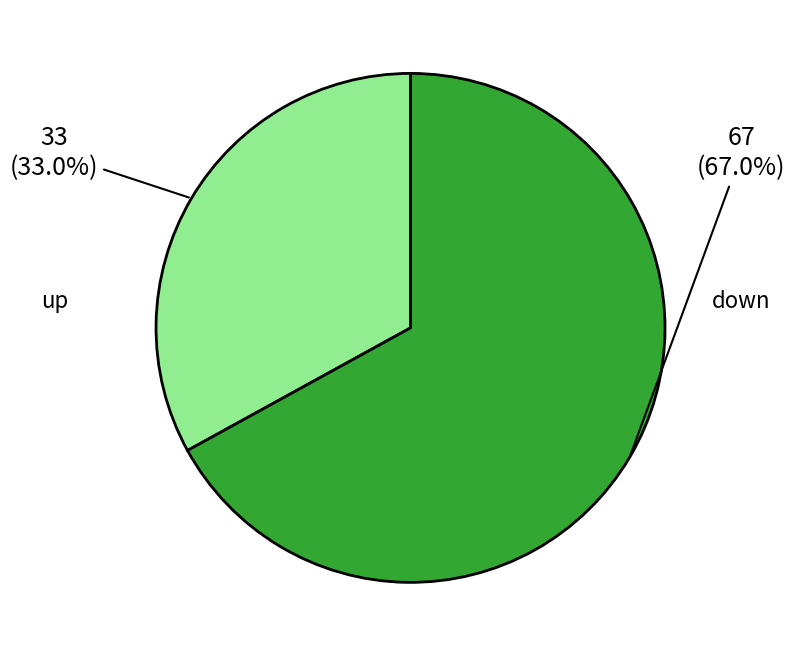

Is there a majority slice in this chart?

Yes